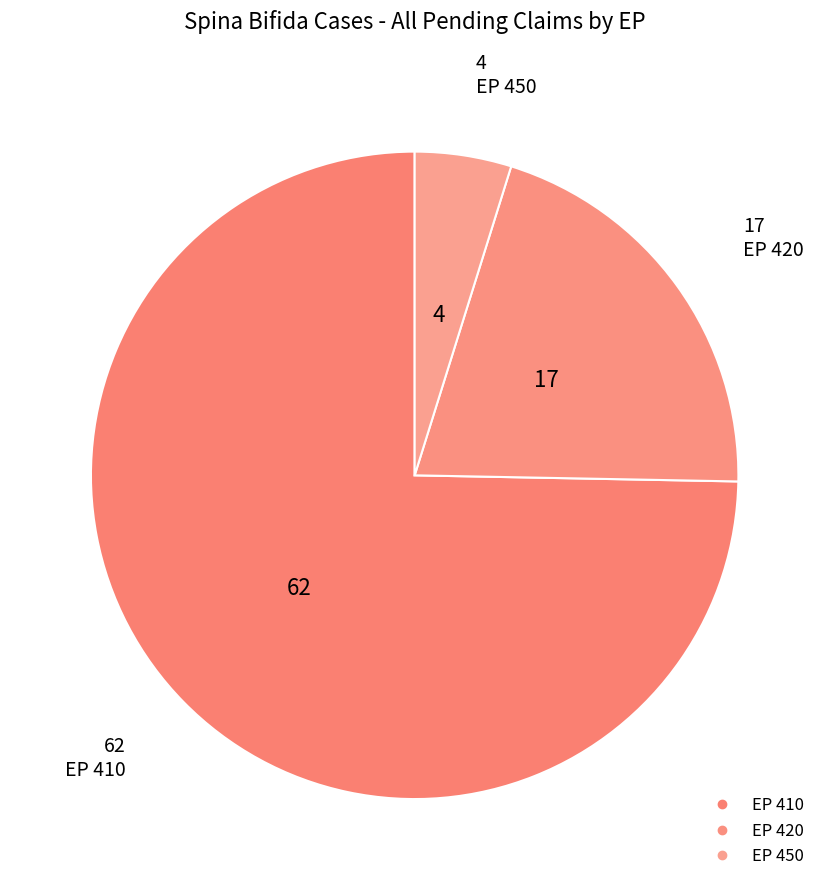

How many slices are in this pie chart?

3